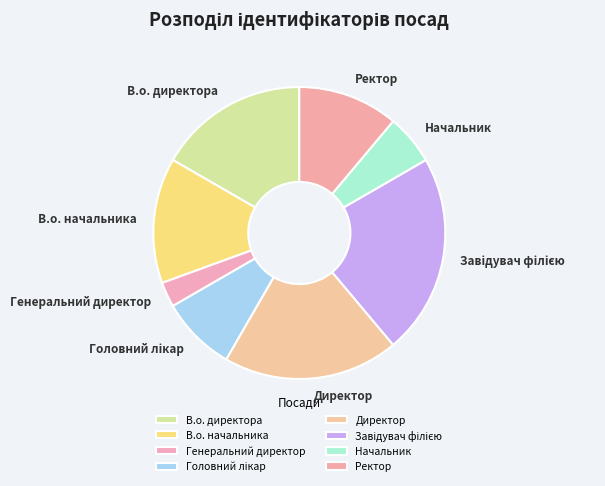

Which category has the smallest portion of the pie?

Генеральний директор